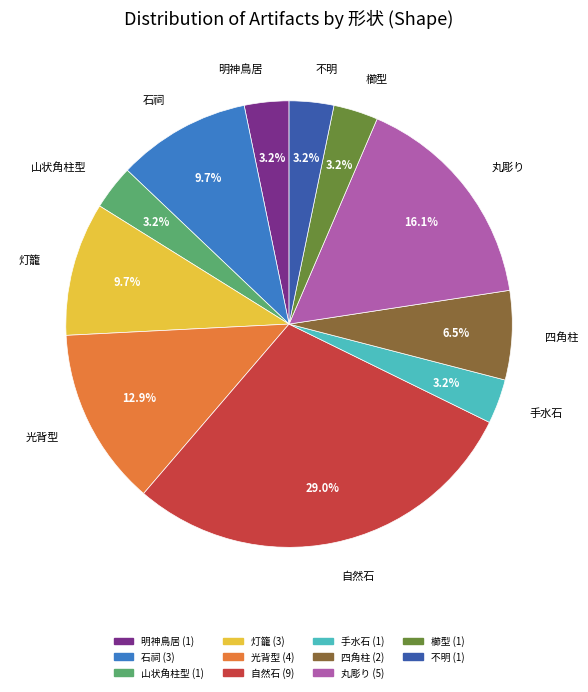

To the nearest percent, what is the combined percentage of 四角柱 and 不明?

10%